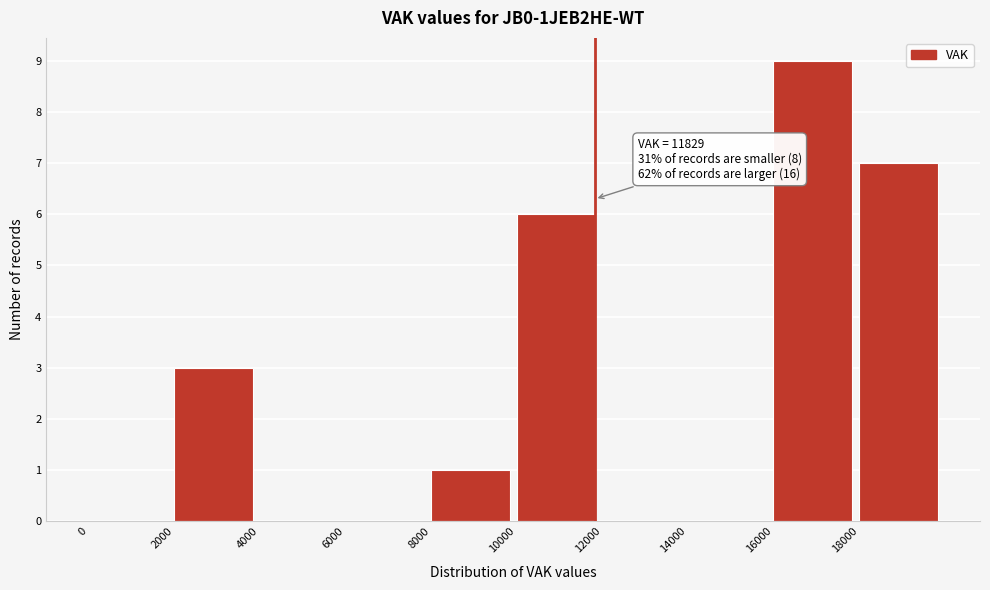

Which range on the x-axis has the tallest bar?

16000 to 18000